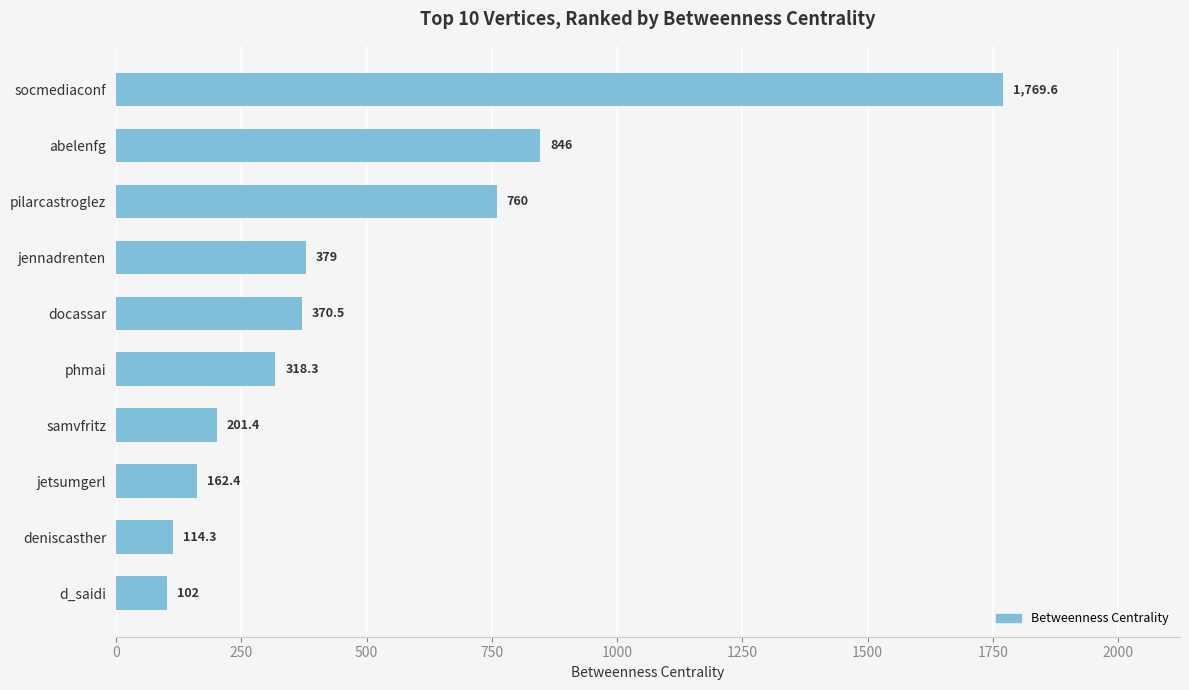

Is it true that the value at socmediaconf is 1769.6?

True